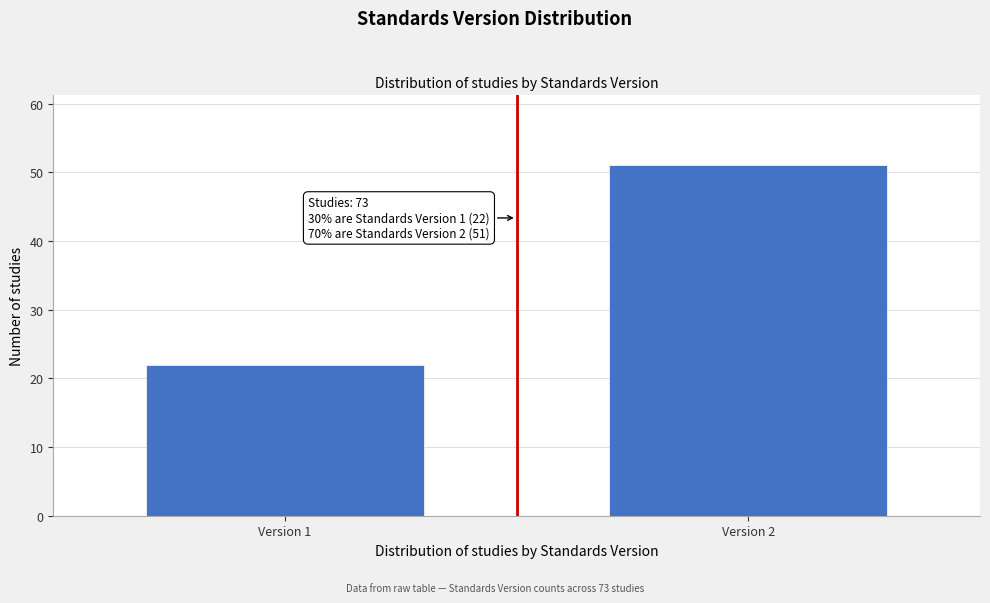

Reading right to left, list all the values displayed in this chart.

51	22